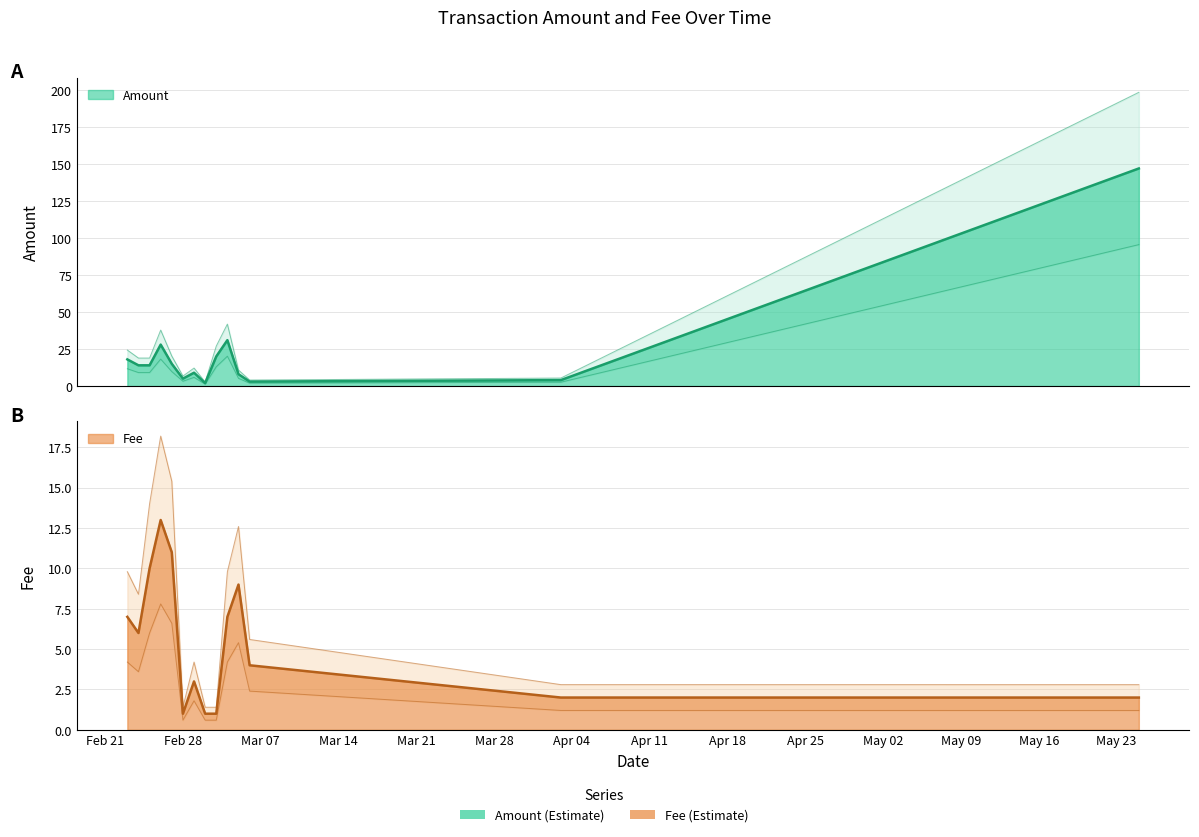

What value does the Fee series have at 2017-03-01?

3.0